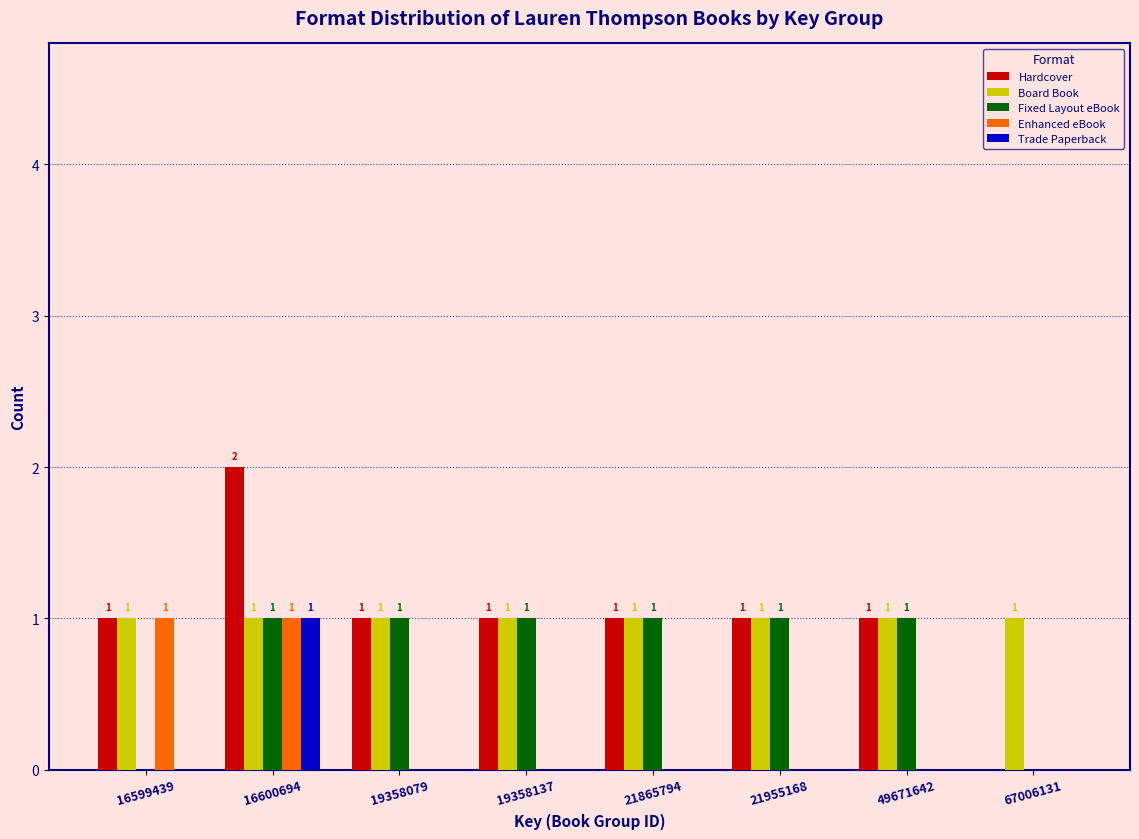

Reading left to right, what are all the values shown in this chart?

Hardcover: 16599439=1	16600694=2	19358079=1	19358137=1	21865794=1	21955168=1	49671642=1	67006131=0
Board Book: 16599439=1	16600694=1	19358079=1	19358137=1	21865794=1	21955168=1	49671642=1	67006131=1
Fixed Layout eBook: 16599439=0	16600694=1	19358079=1	19358137=1	21865794=1	21955168=1	49671642=1	67006131=0
Enhanced eBook: 16599439=1	16600694=1	19358079=0	19358137=0	21865794=0	21955168=0	49671642=0	67006131=0
Trade Paperback: 16599439=0	16600694=1	19358079=0	19358137=0	21865794=0	21955168=0	49671642=0	67006131=0